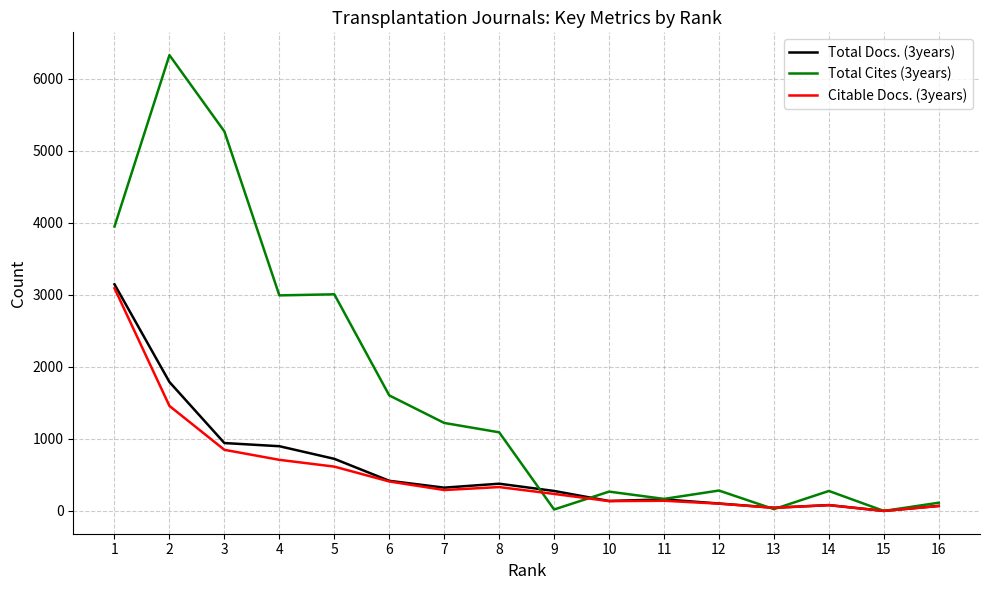

What is the highest value of the Citable Docs. (3years) series?

3090